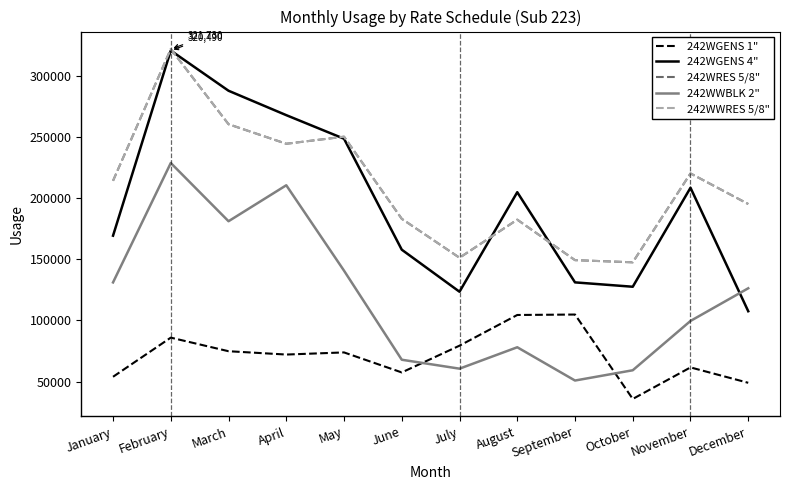

Does the chart have visible grid lines?

No